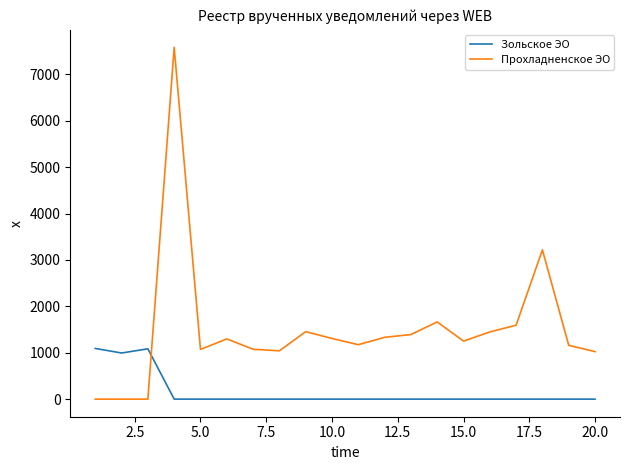

Which series has the largest range (max minus min)?

Прохладненское ЭО